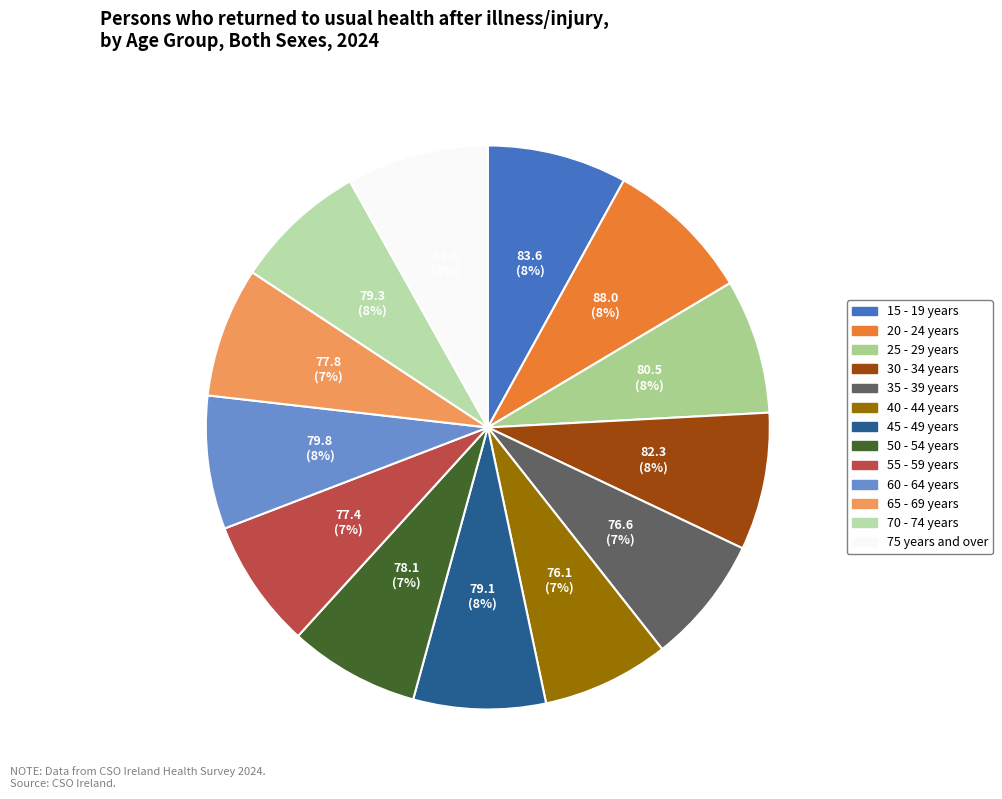

Approximately how many times larger is the value at 55 - 59 years compared to 75 years and over?

0.9